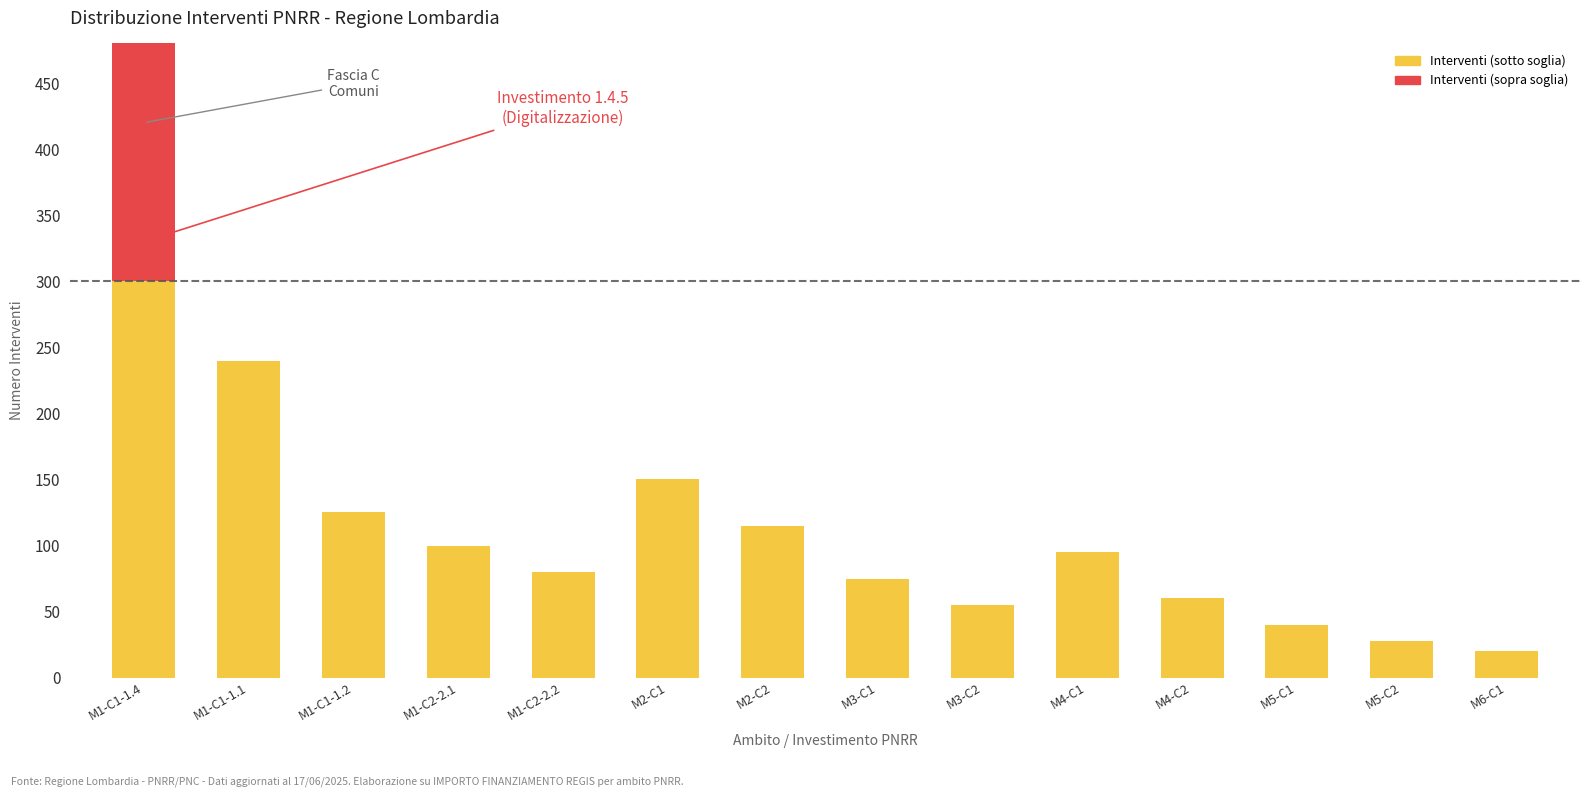

The value of Interventi (sotto soglia) at M1-C1-1.1 is 240. True or false?

True